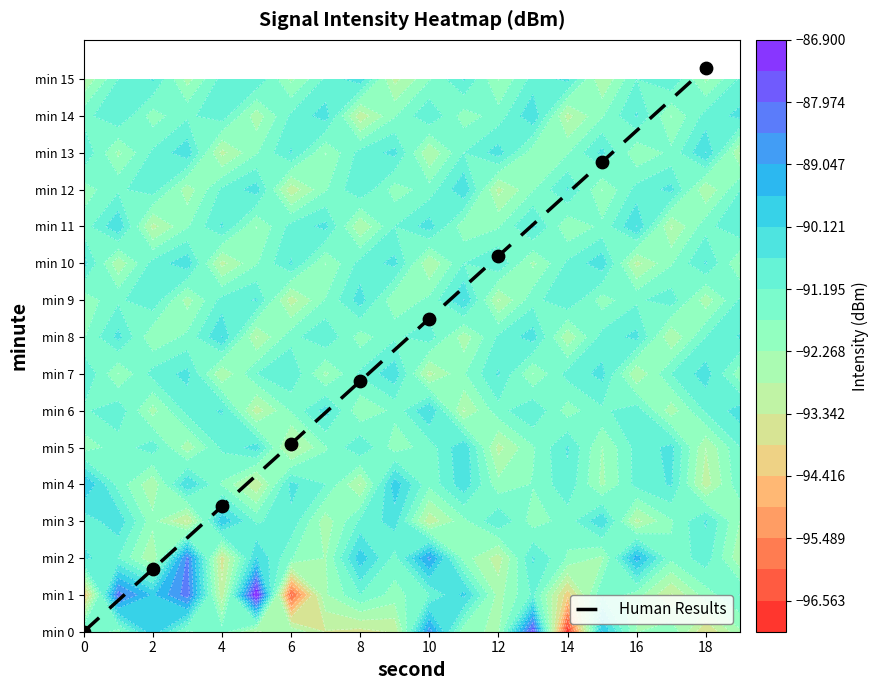

How many categories are shown in the chart?

9